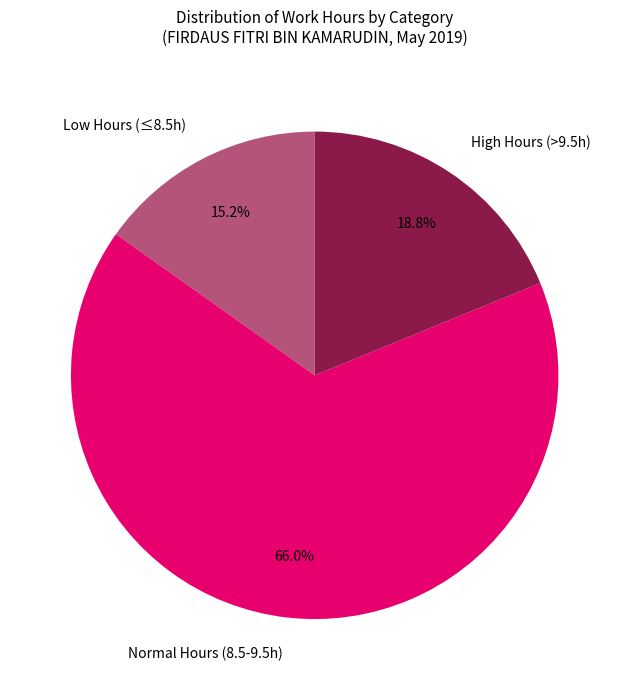

How many slices are in this pie chart?

3